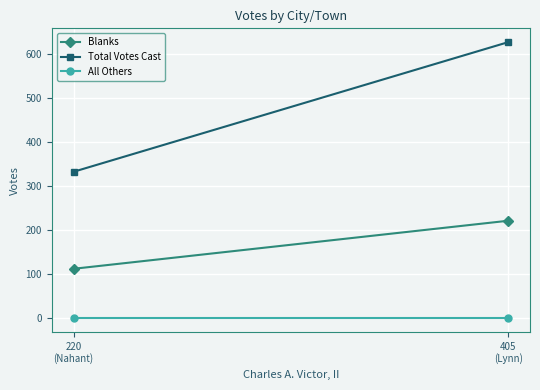

What is the label of the 2nd point from the right?

405
(Lynn)